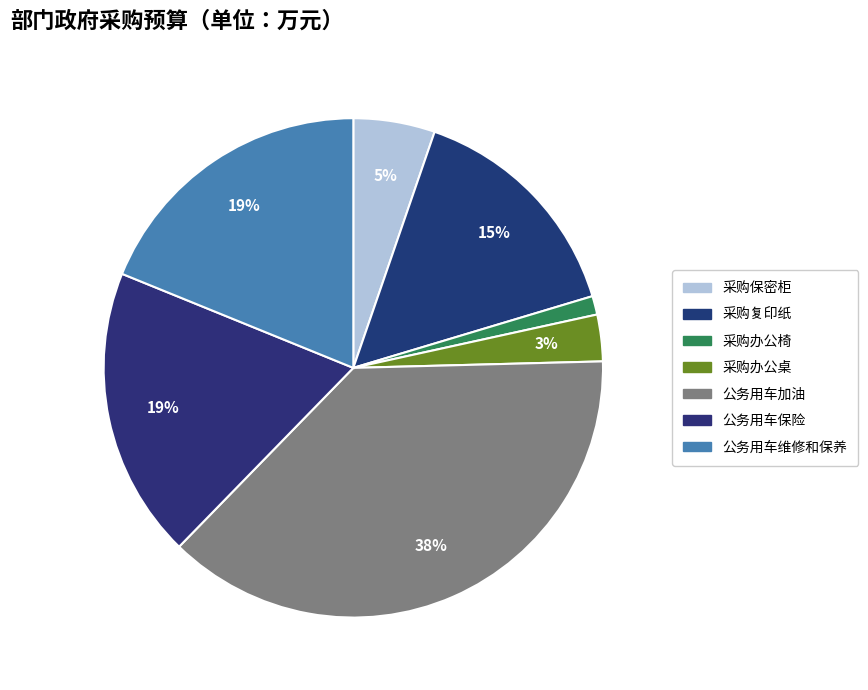

Does 采购复印纸 account for over 50% of the chart?

No